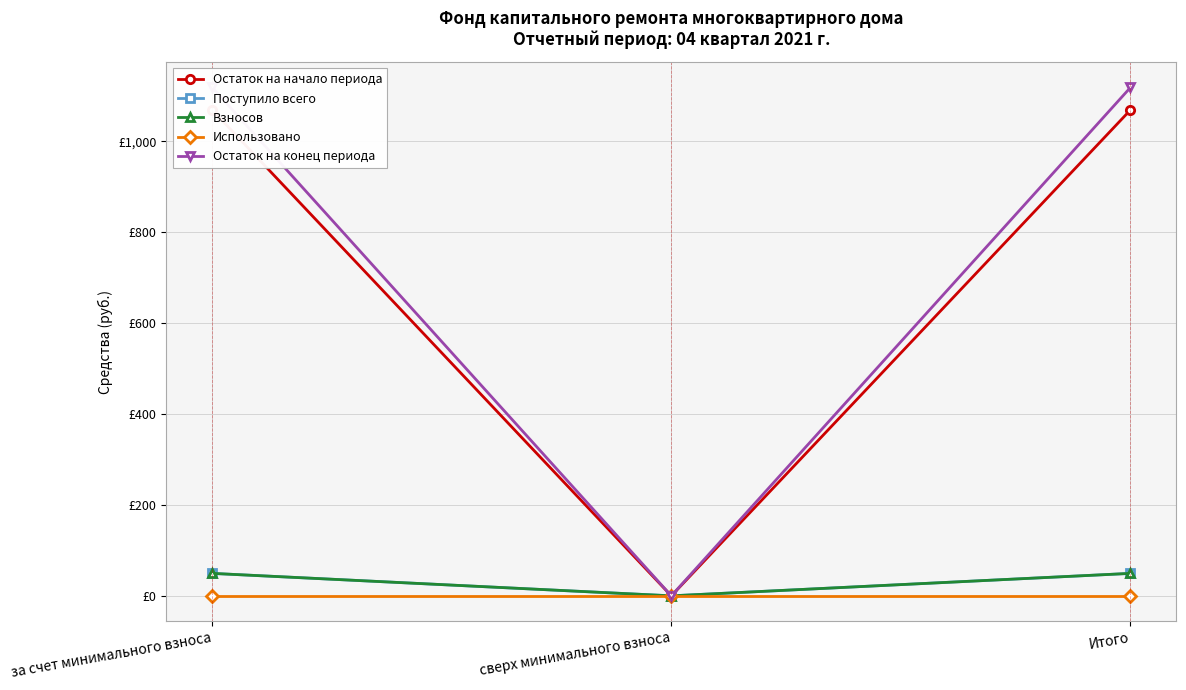

What is the difference between the maximum and minimum values in the Остаток на конец периода series?

1118.6